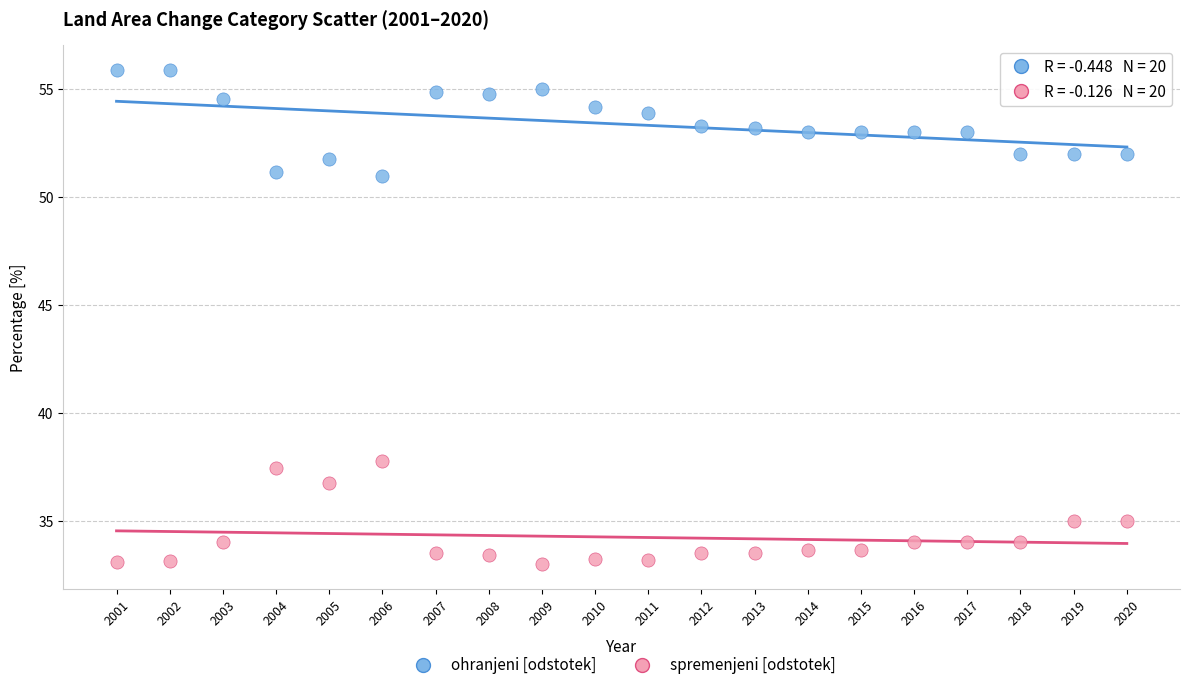

What are all the series names shown in the legend?

ohranjeni [odstotek], spremenjeni [odstotek]